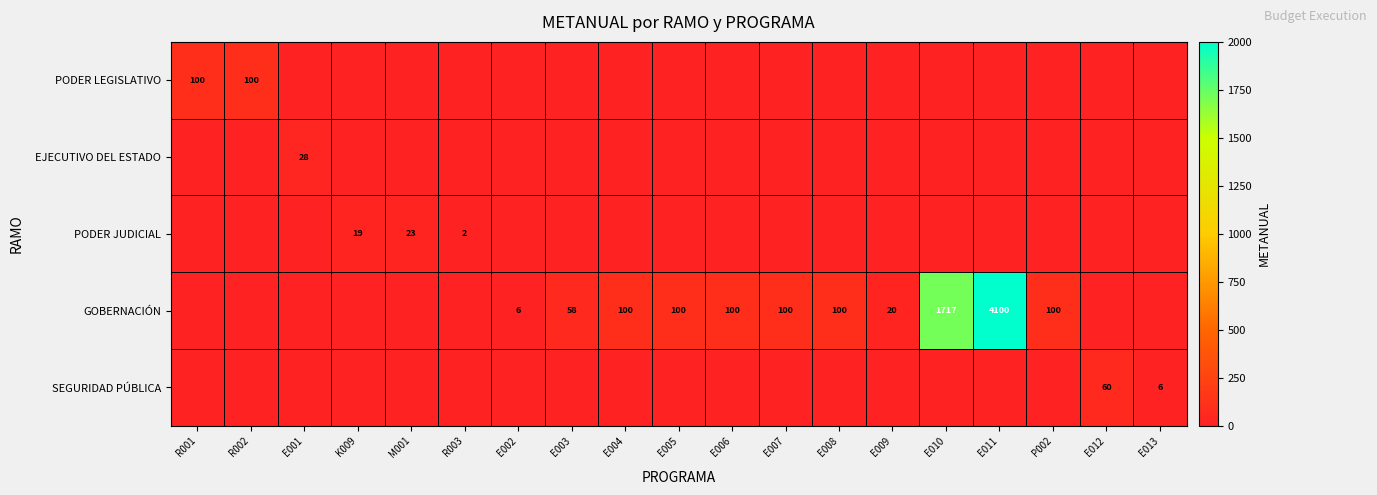

True or false: GOBERNACIÓN has a value of 176 at E007.

False